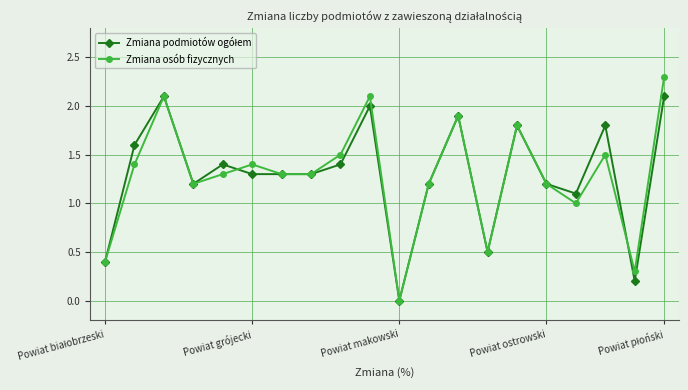

What is the value of the Zmiana osób fizycznych point at the 5th from the left?

1.3